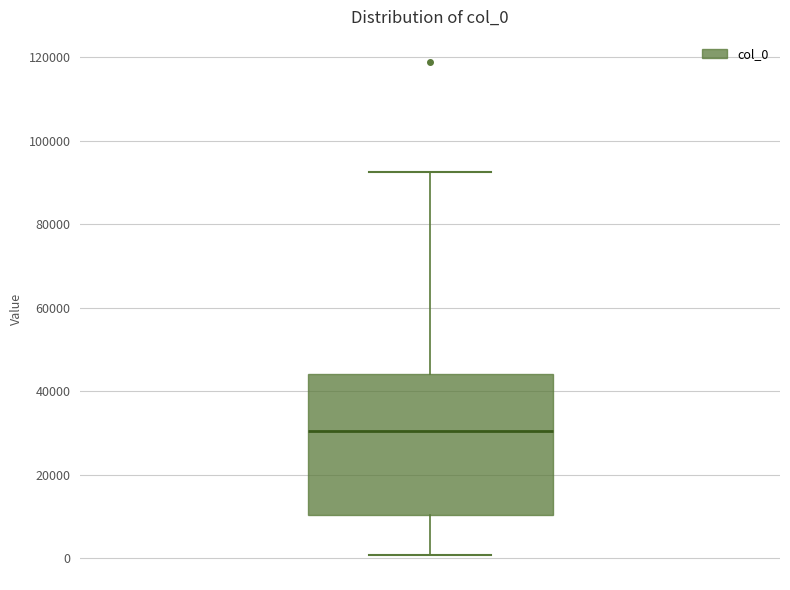

Read this box plot against the y-axis: the position of the median line, the range covered by the box, and the ends of both whiskers. The values are not printed on the chart, so give them approximately, as read against the axis.

median 30000, box 10000 to 44000, whiskers 0 to 92000